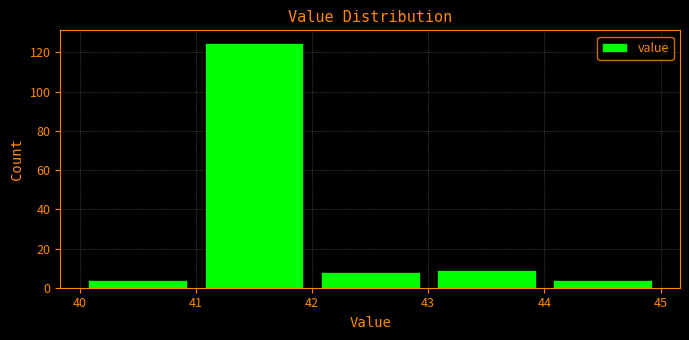

Over which range of the x-axis is the bar tallest?

41 to 42